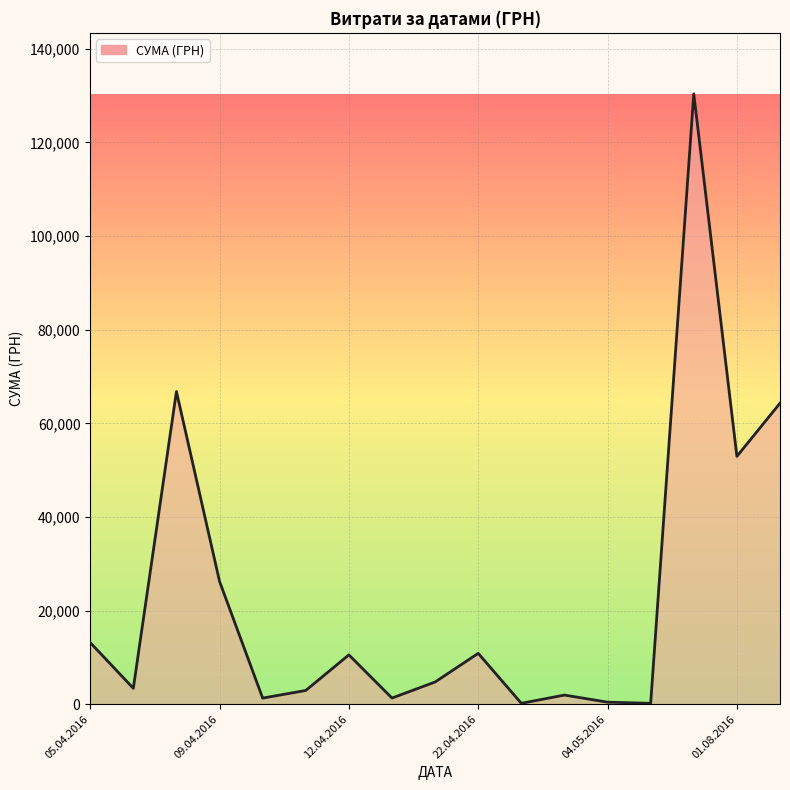

What is the maximum value shown in the chart?

130379.7